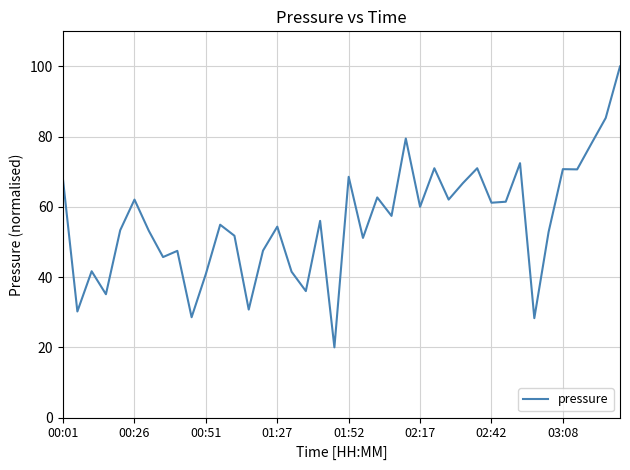

What is the greatest value displayed?

100.0